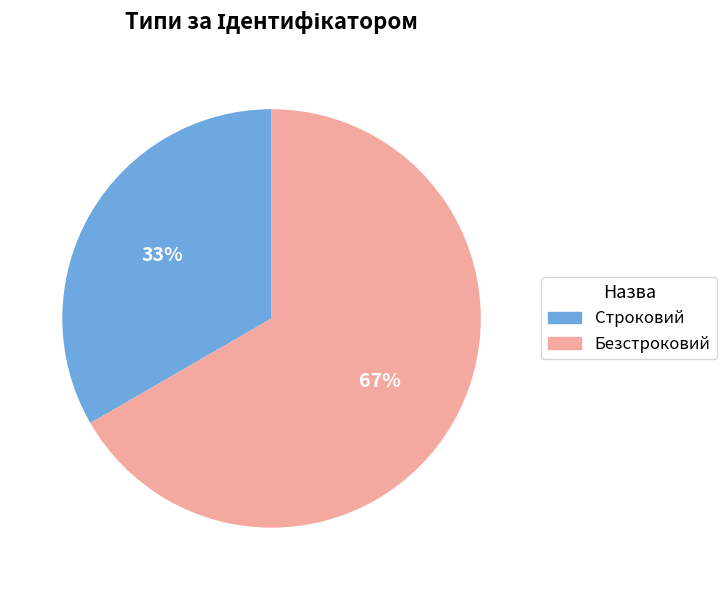

Which slice represents more than half of the pie?

Безстроковий